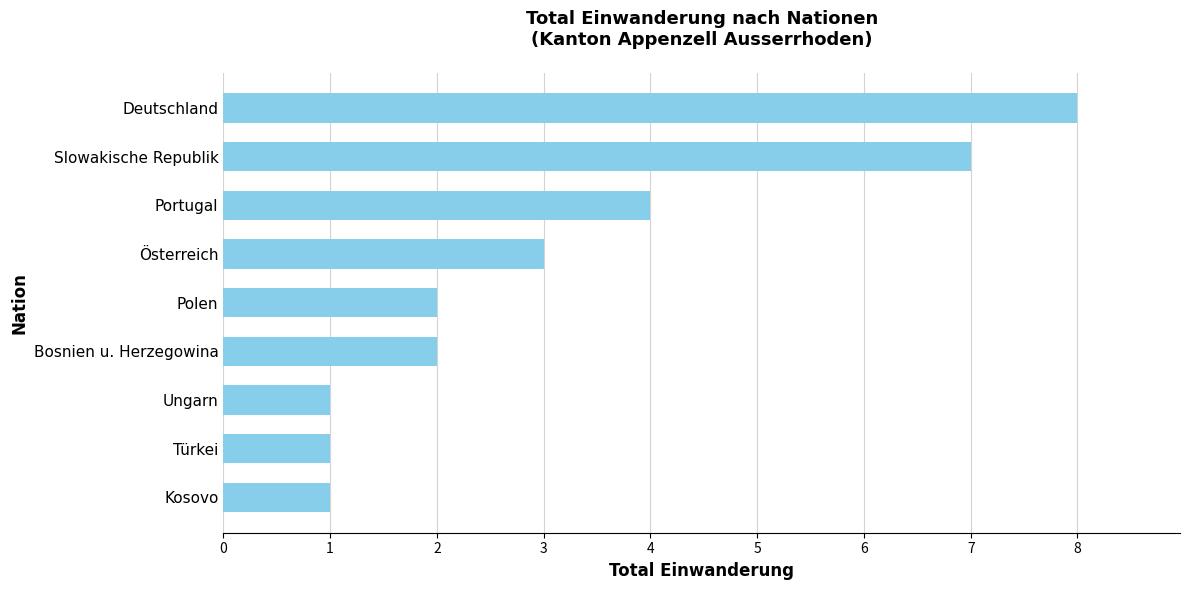

What is the approximate value at Portugal?

4